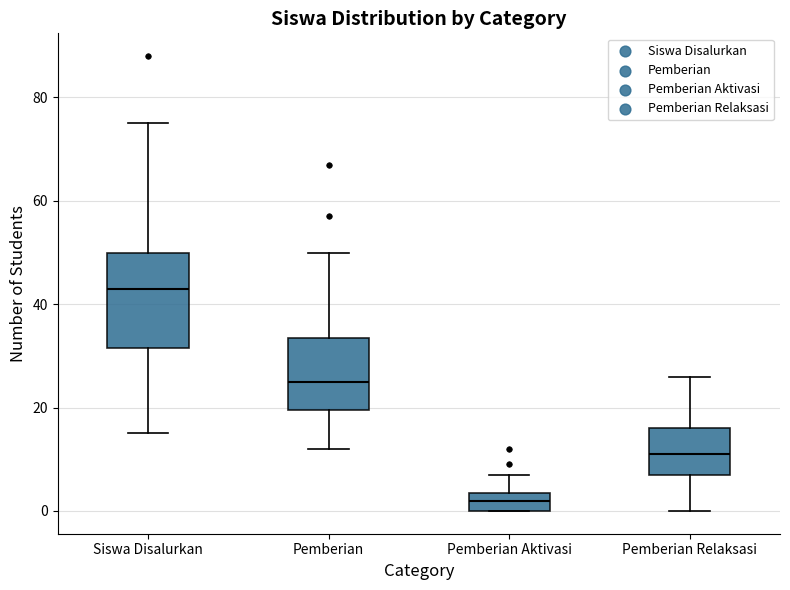

Comparing the boxes themselves (not the whiskers), which one is the tallest?

Siswa Disalurkan